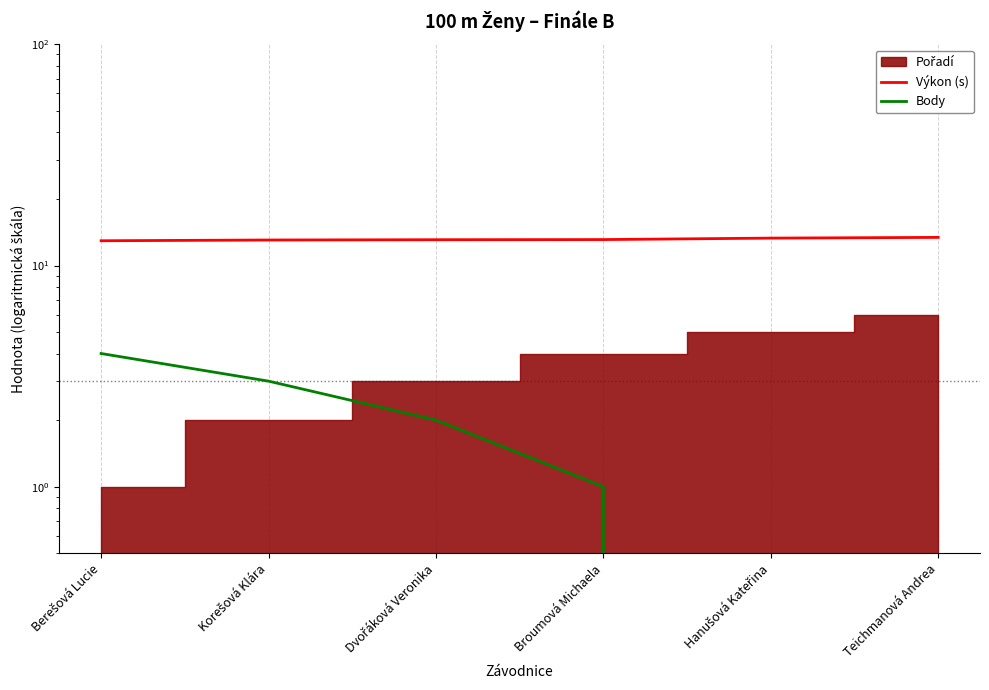

What is the spread (max minus min) of values at Broumová Michaela?

12.1